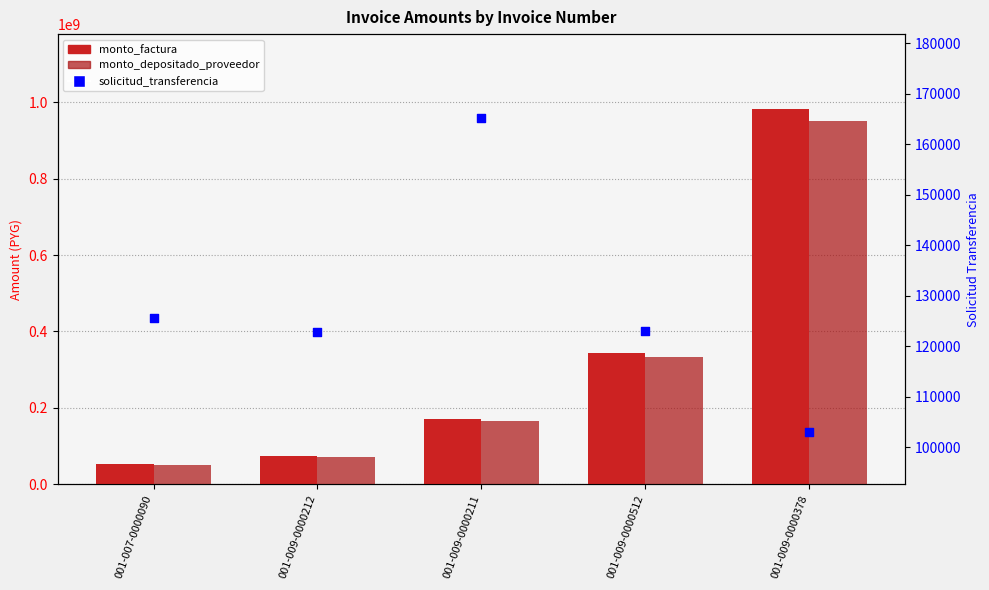

Which series reaches the maximum Y coordinate?

monto_factura